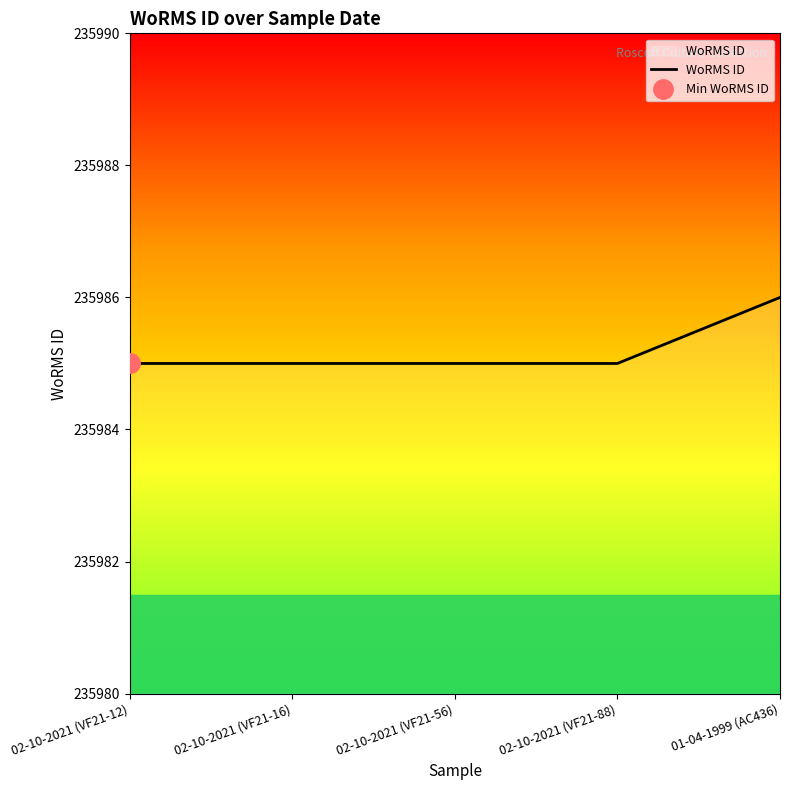

List the labels in order of value, largest first.

01-04-1999 (AC436), 02-10-2021 (VF21-12), 02-10-2021 (VF21-16), 02-10-2021 (VF21-56), 02-10-2021 (VF21-88)